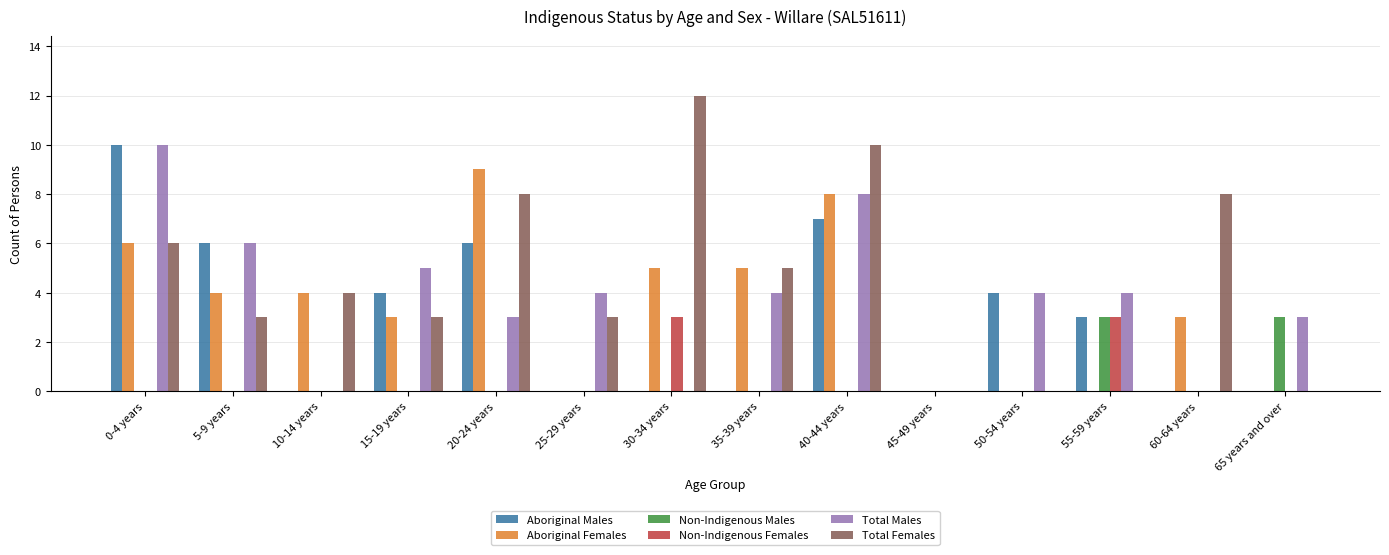

What are all the series names shown in the legend?

Aboriginal Males, Aboriginal Females, Non-Indigenous Males, Non-Indigenous Females, Total Males, Total Females